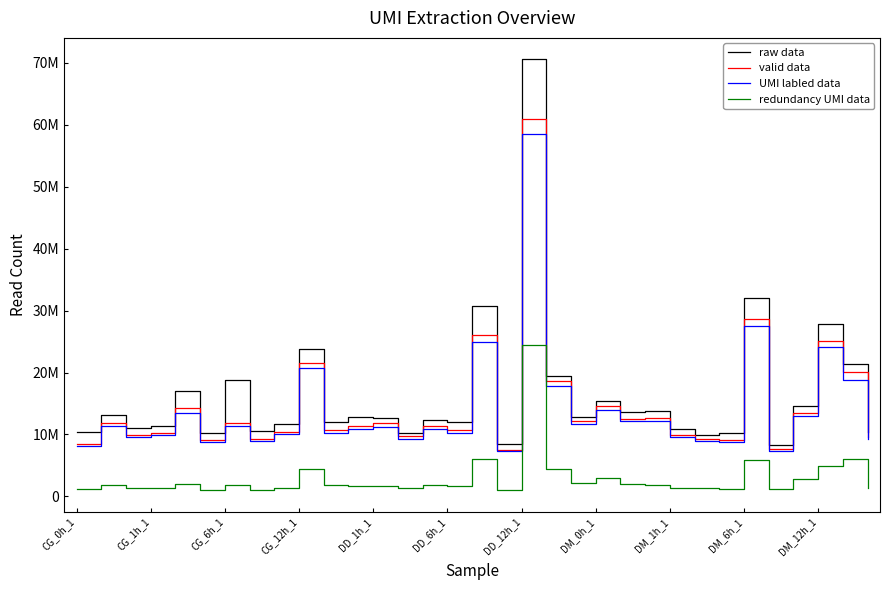

Does the chart have visible grid lines?

No